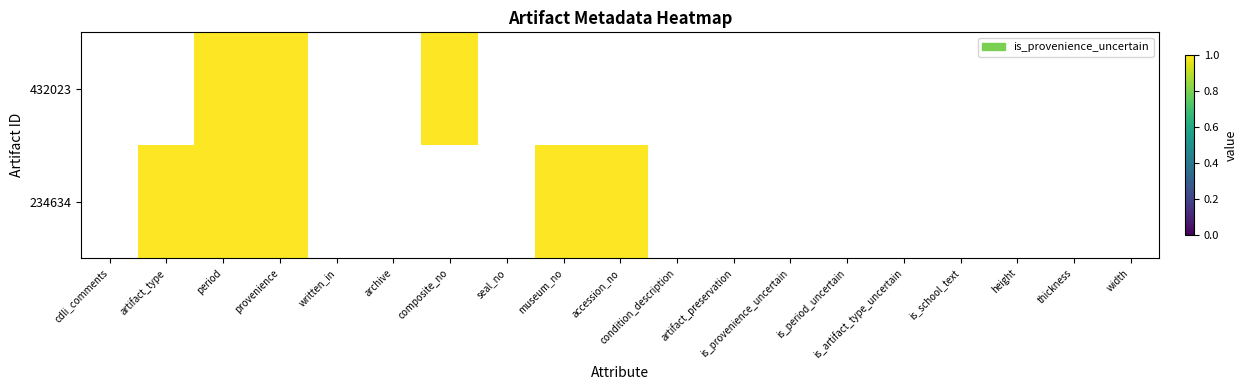

Rank the series by their maximum value, from lowest to highest.

432023, 234634